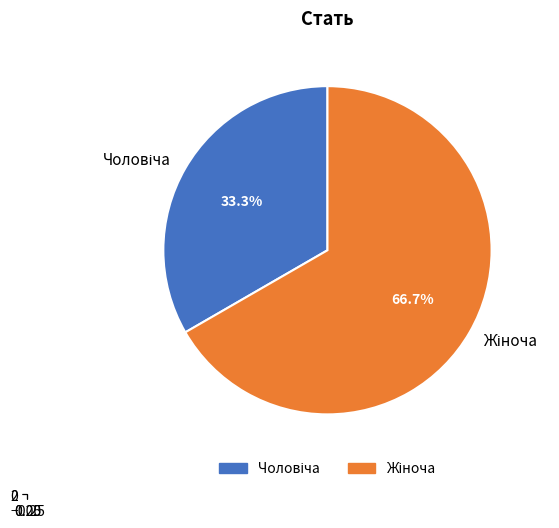

What percentage do Жіноча and Чоловіча together represent?

100.0%